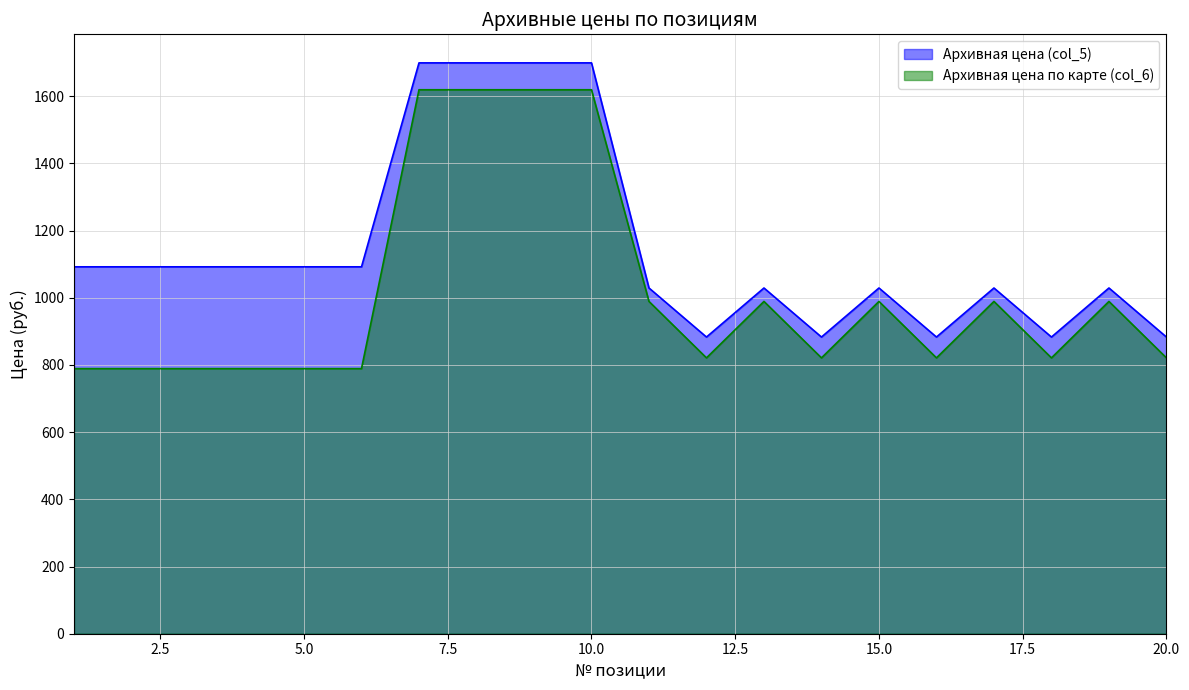

What are all the series names shown in the legend?

Архивная цена (col_5), Архивная цена по карте (col_6)